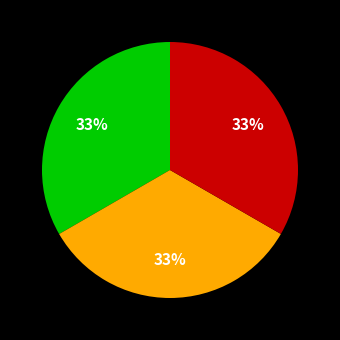

How many segments does this pie chart have?

3